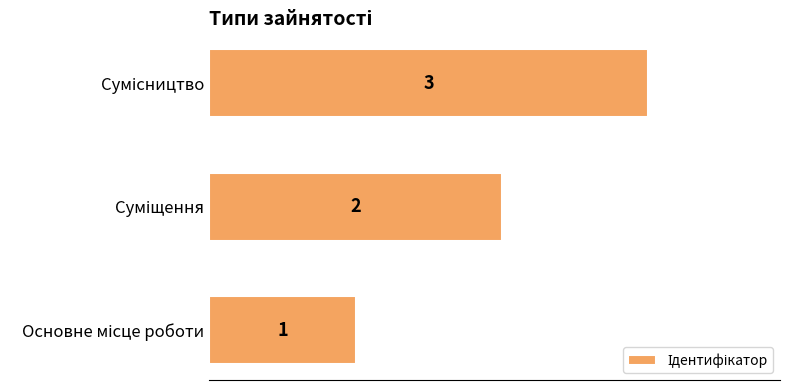

How many categories are shown in the chart?

3